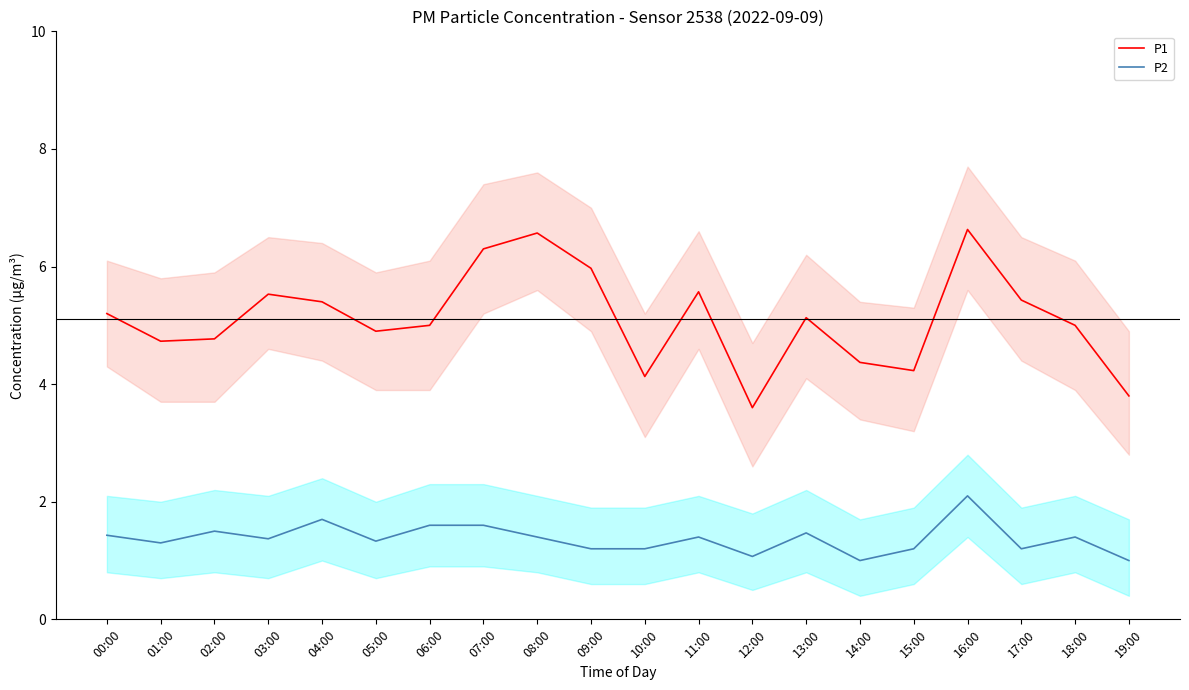

At how many categories does at least one series exceed 1?

20